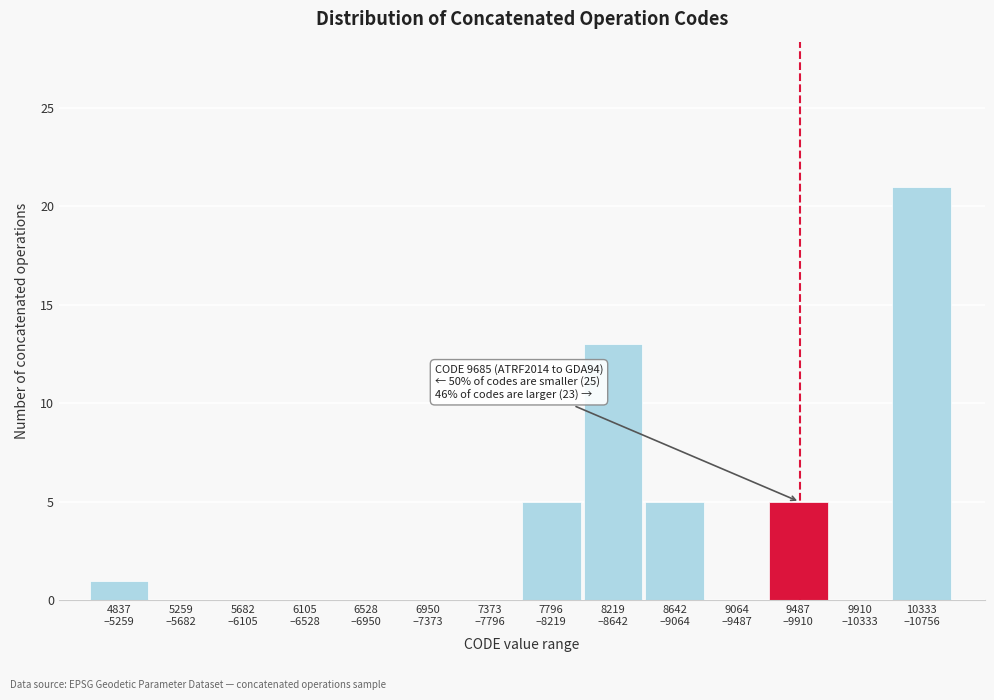

What is the sum of all values?

50